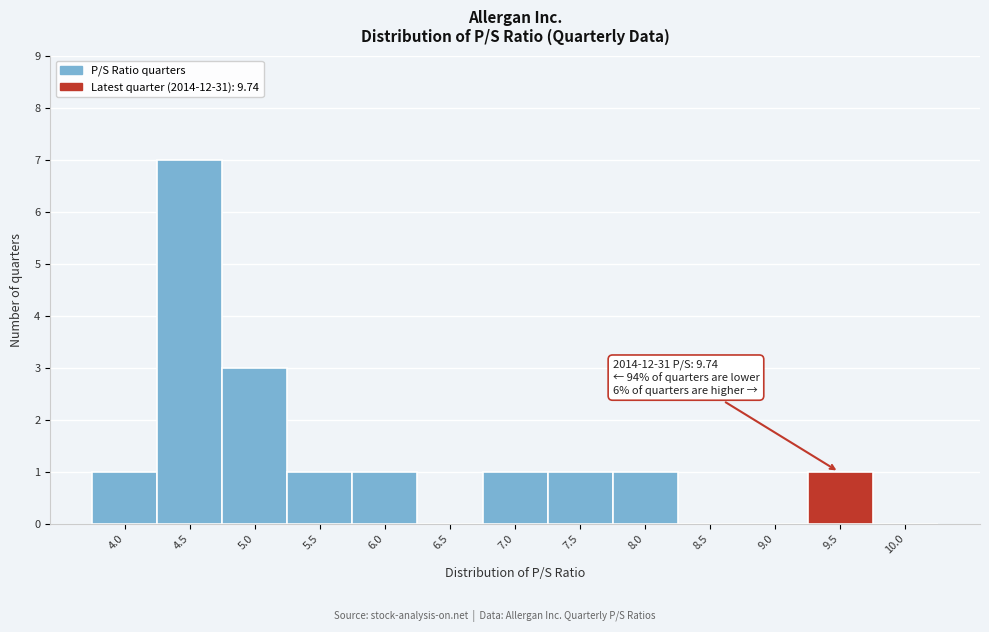

Reading left to right, transcribe all the data shown in this chart.

4.0=1	4.5=7	5.0=3	5.5=1	6.0=1	6.5=0	7.0=1	7.5=1	8.0=1	8.5=0	9.0=0	9.5=1	10.0=0